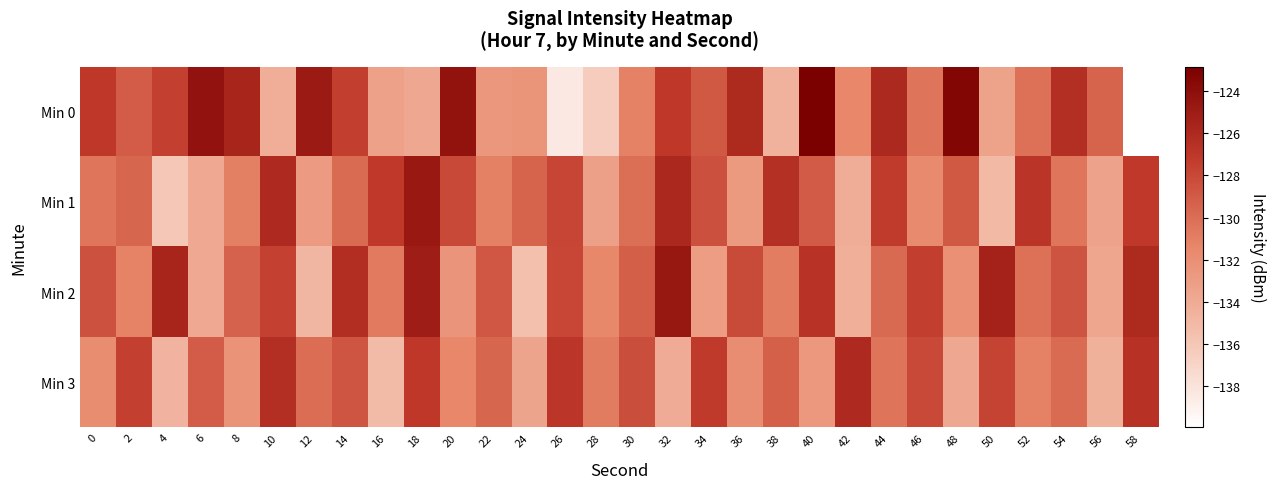

At 2, list the series in order from smallest to largest.

Min 2, Min 1, Min 0, Min 3